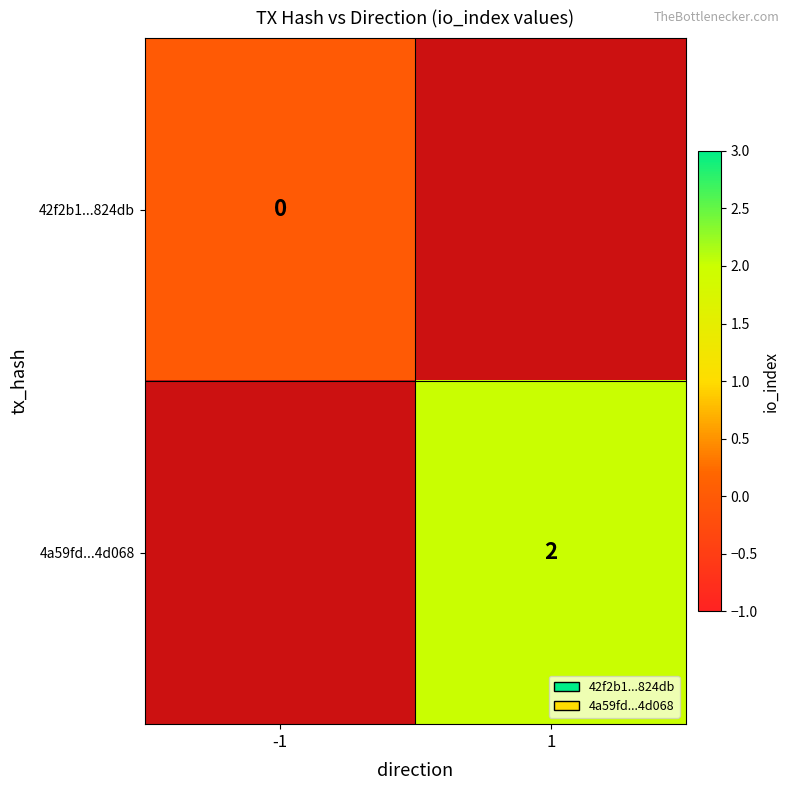

How many data points does each series have?

2